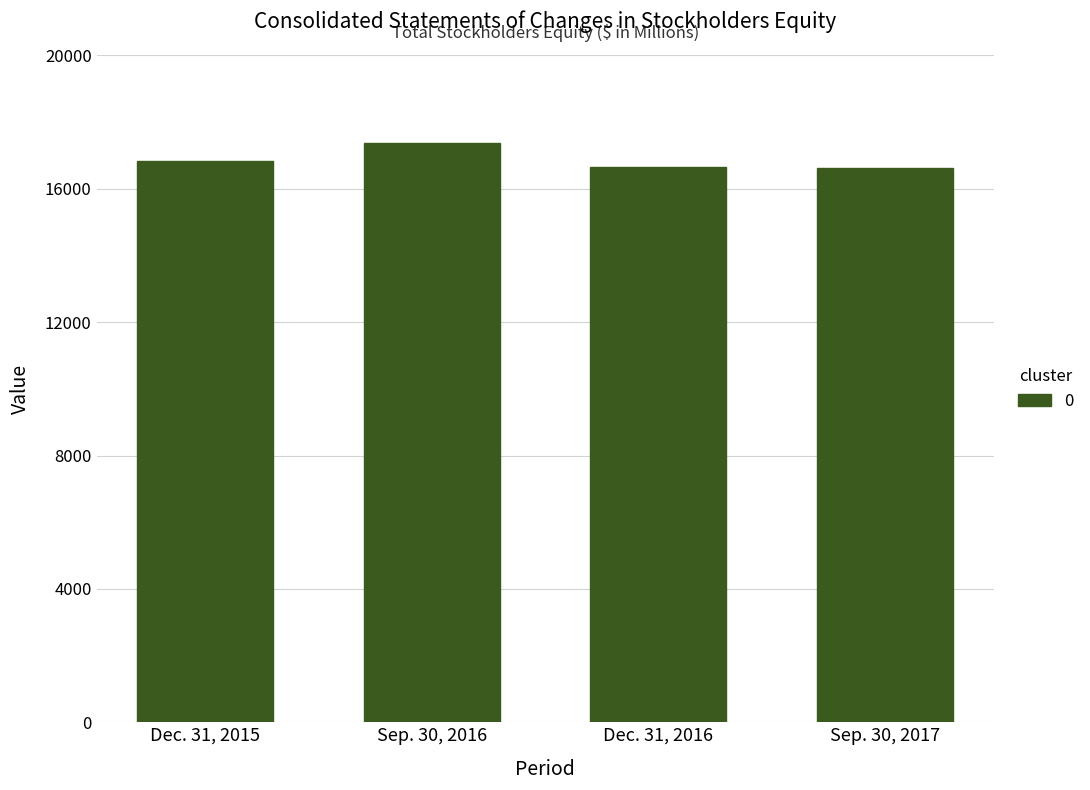

List the labels in order of value, largest first.

Sep. 30, 2016, Dec. 31, 2015, Dec. 31, 2016, Sep. 30, 2017